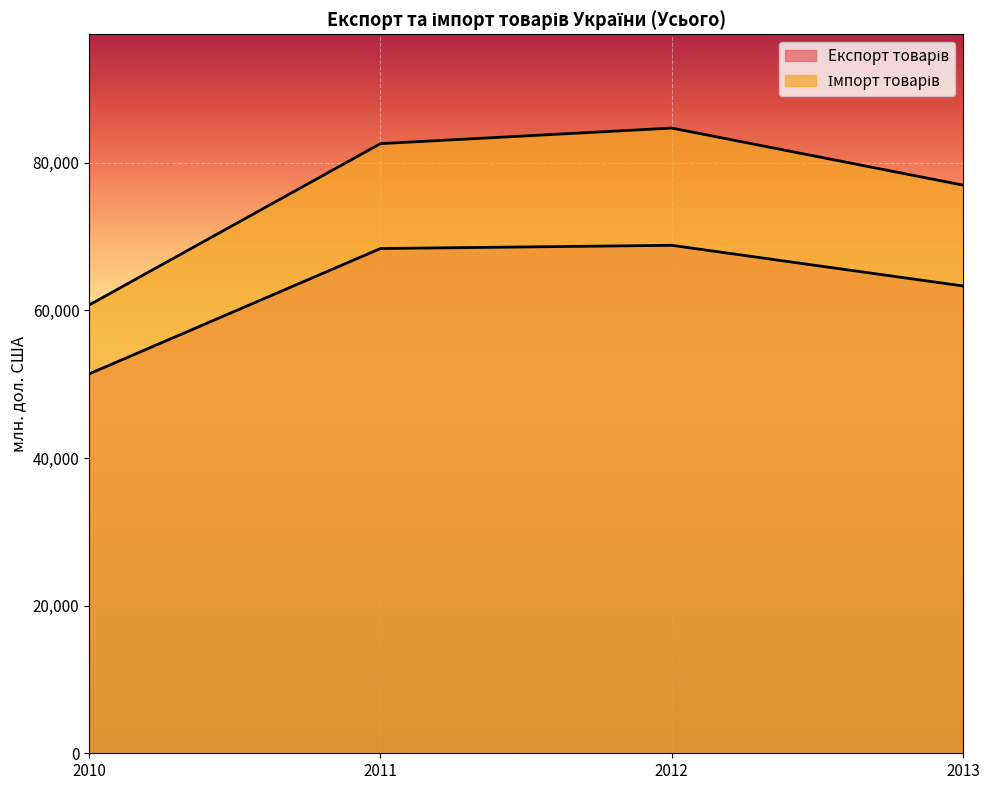

What is the sum of all Експорт товарів values?

251950.5